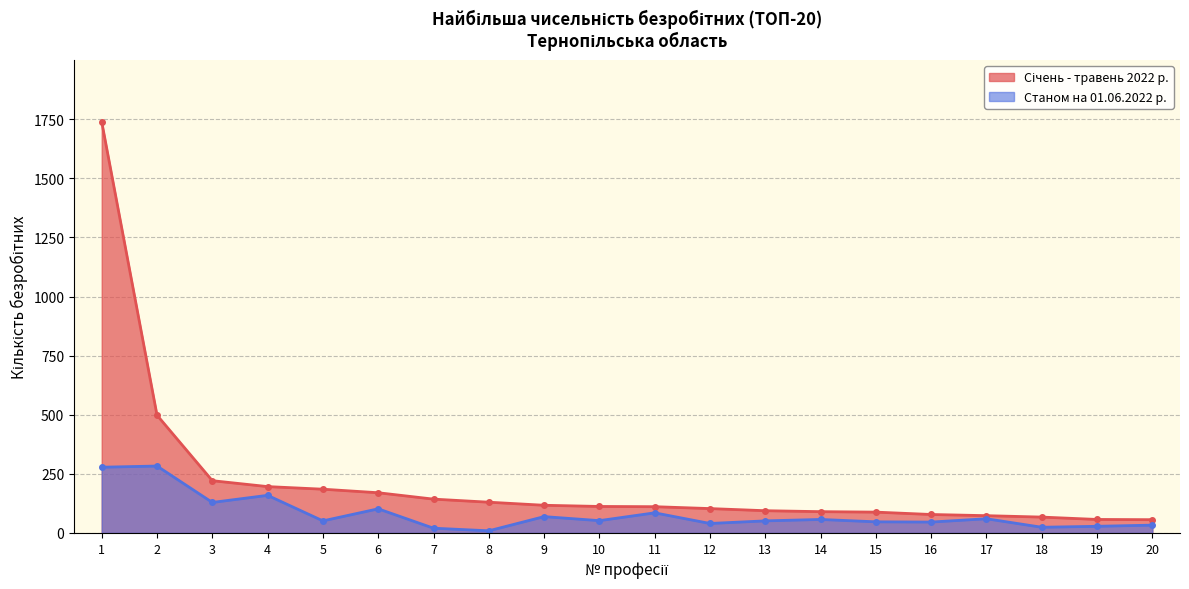

Where is Станом на 01.06.2022 р. nearest to the value 146?

4